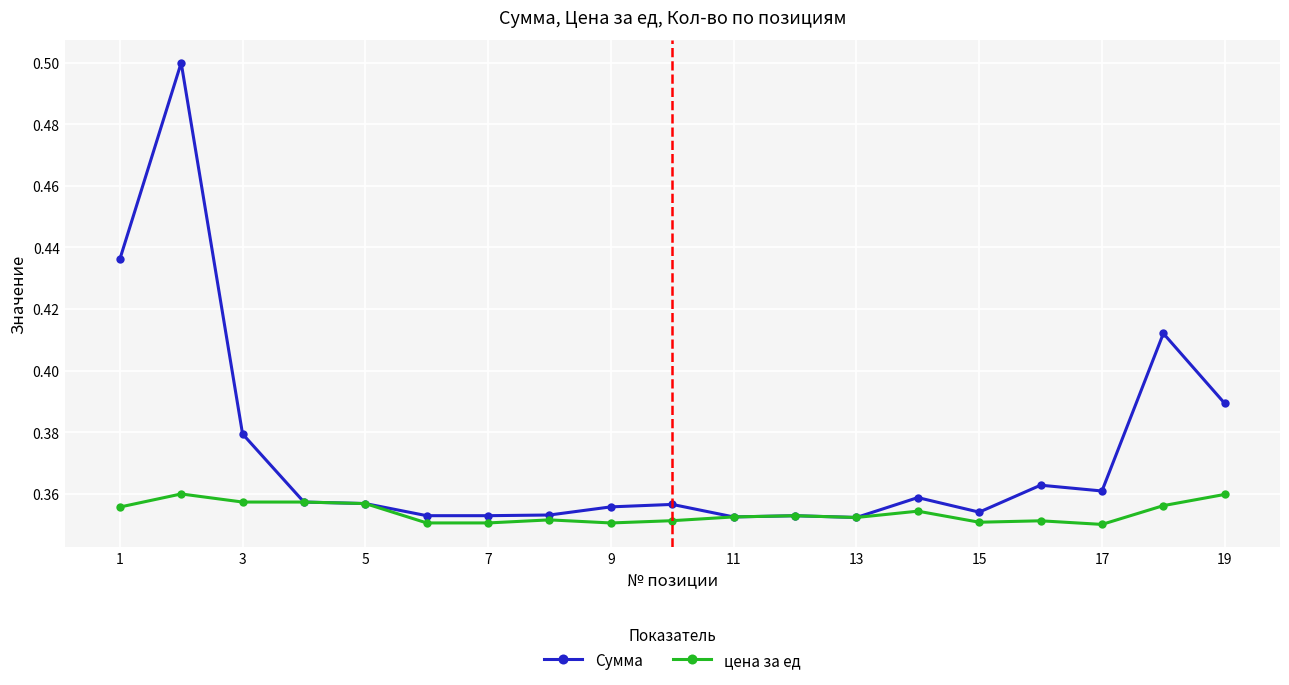

What are all the series names shown in the legend?

Сумма, цена за ед